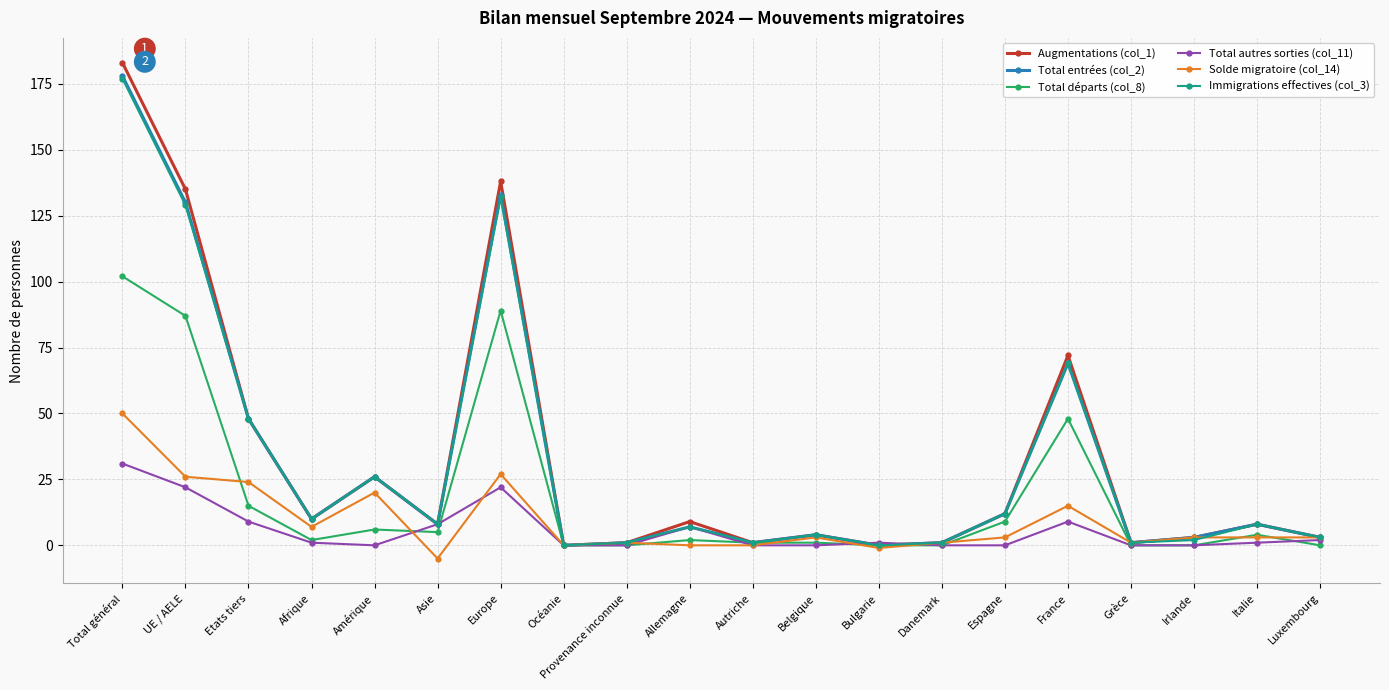

What is the difference between the Immigrations effectives (col_3) values at Etats tiers and Danemark?

47